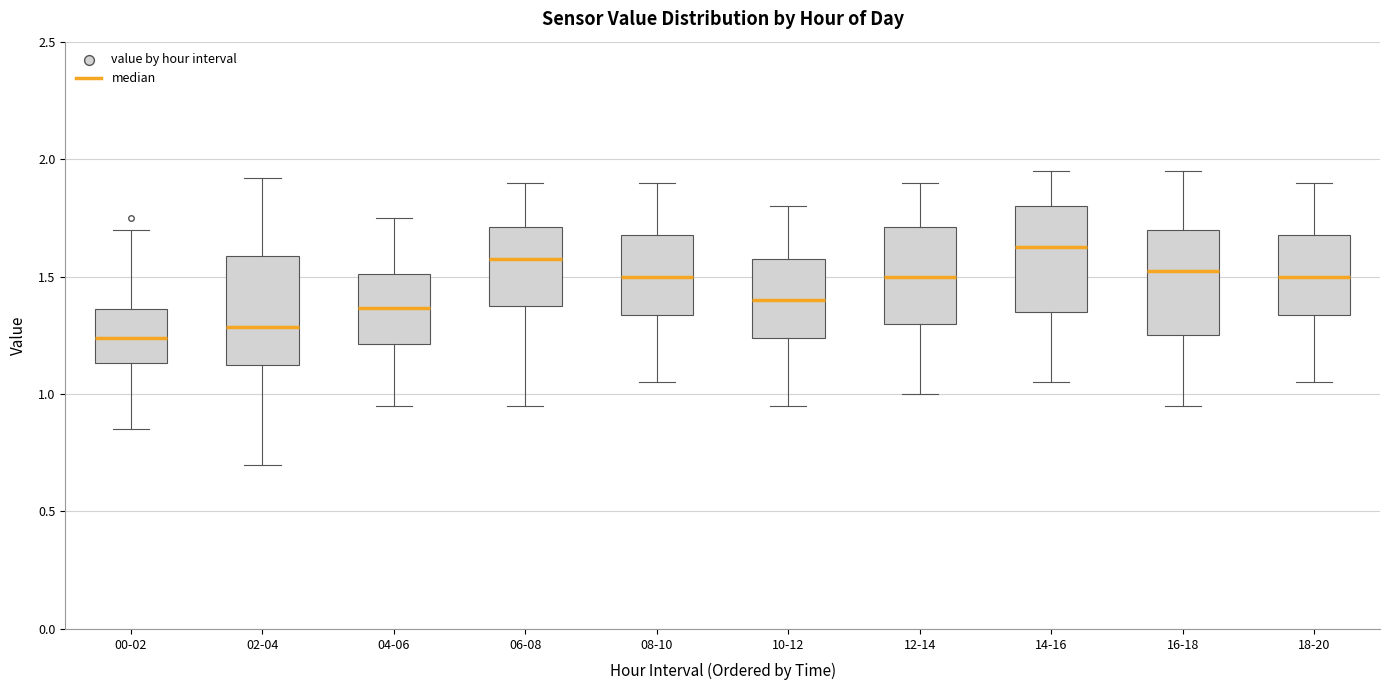

Reading left to right, transcribe this box plot: for each box, give where its median line is, the range the box spans, and where its two whiskers end, as read against the y-axis. The values are not printed on the chart, so give them approximately, as read against the axis.

00-02: median 1.25, box 1.15 to 1.35, whiskers 0.85 to 1.70
02-04: median 1.30, box 1.10 to 1.60, whiskers 0.70 to 1.90
04-06: median 1.35, box 1.20 to 1.50, whiskers 0.95 to 1.75
06-08: median 1.60, box 1.40 to 1.70, whiskers 0.95 to 1.90
08-10: median 1.50, box 1.35 to 1.70, whiskers 1.05 to 1.90
10-12: median 1.40, box 1.25 to 1.60, whiskers 0.95 to 1.80
12-14: median 1.50, box 1.30 to 1.70, whiskers 1.00 to 1.90
14-16: median 1.65, box 1.35 to 1.80, whiskers 1.05 to 1.95
16-18: median 1.55, box 1.25 to 1.70, whiskers 0.95 to 1.95
18-20: median 1.50, box 1.35 to 1.70, whiskers 1.05 to 1.90